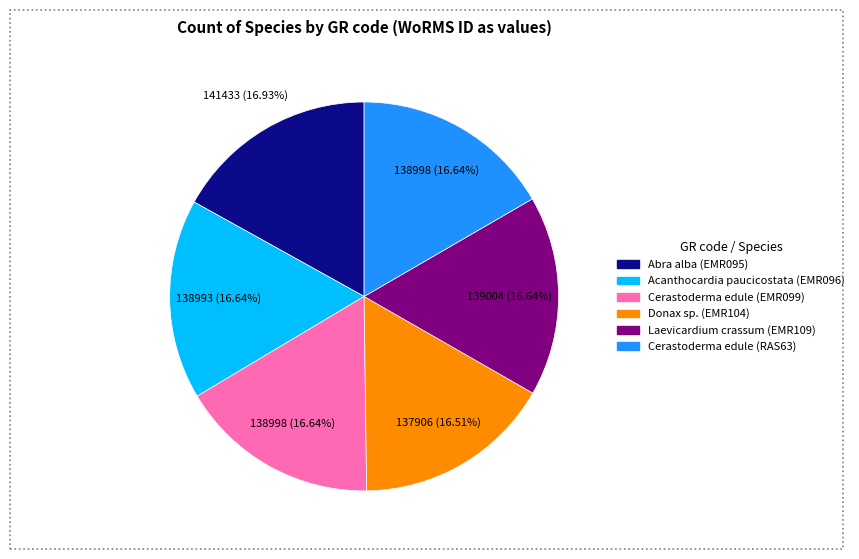

To the nearest percent, what is the average slice percentage?

17%